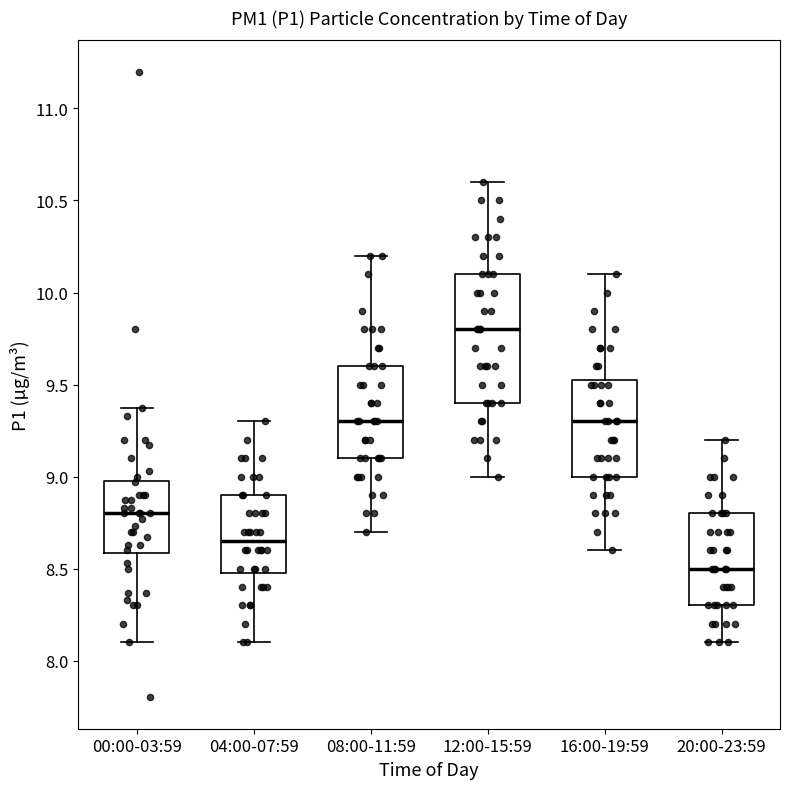

Reading left to right, read every box against the y-axis: the position of its median line, the range the box covers, and the ends of its whiskers. The values are not printed on the chart, so give them approximately, as read against the axis.

00:00-03:59: median 8.80, box 8.60 to 9.00, whiskers 8.10 to 9.35
04:00-07:59: median 8.65, box 8.50 to 8.90, whiskers 8.10 to 9.30
08:00-11:59: median 9.30, box 9.10 to 9.60, whiskers 8.70 to 10.20
12:00-15:59: median 9.80, box 9.40 to 10.10, whiskers 9.00 to 10.60
16:00-19:59: median 9.30, box 9.00 to 9.55, whiskers 8.60 to 10.10
20:00-23:59: median 8.50, box 8.30 to 8.80, whiskers 8.10 to 9.20